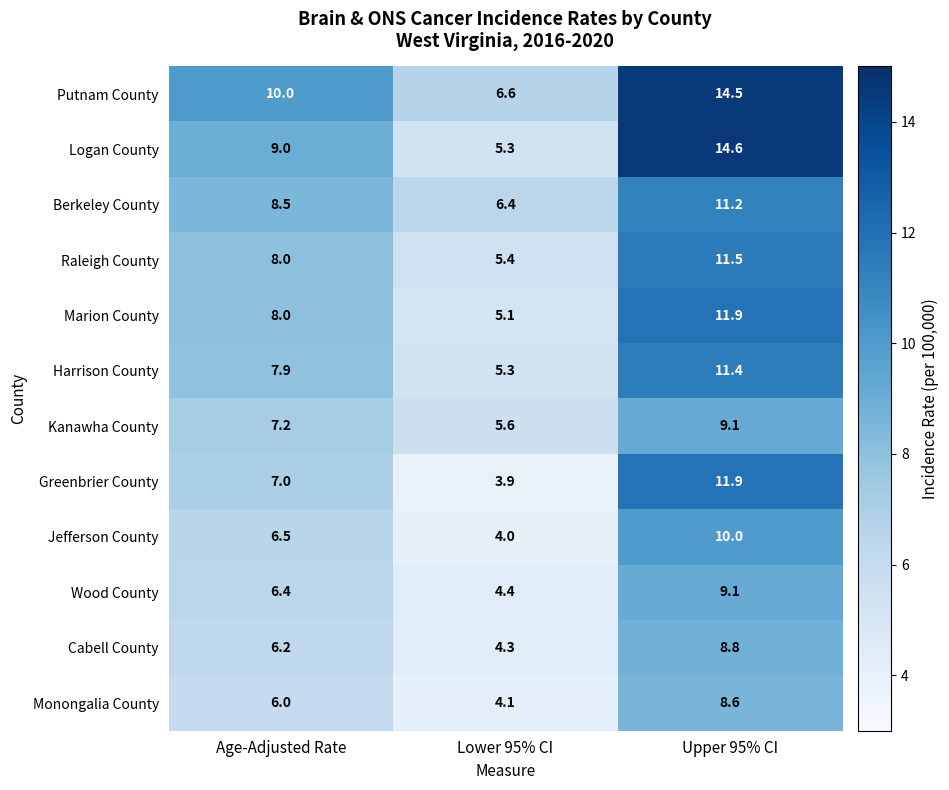

How many Jefferson County values are between 4 and 10?

3